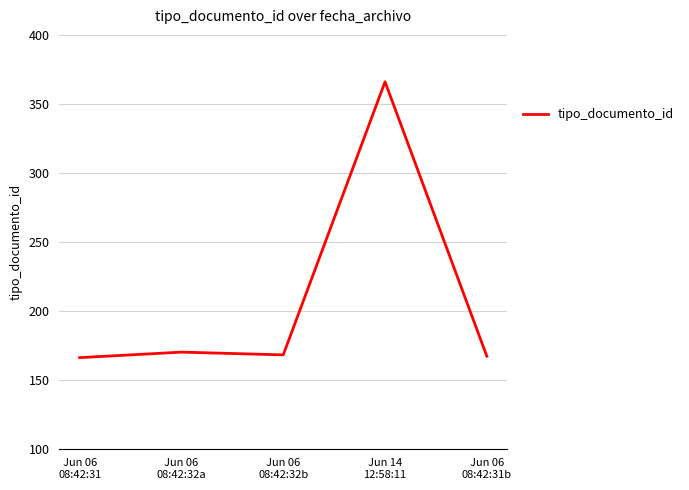

True or false: the data has more than 2 interior local peaks.

False